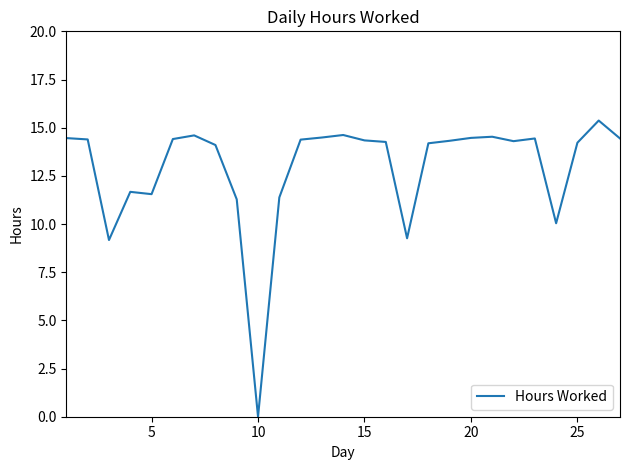

What is the difference between the maximum and minimum values?

15.4